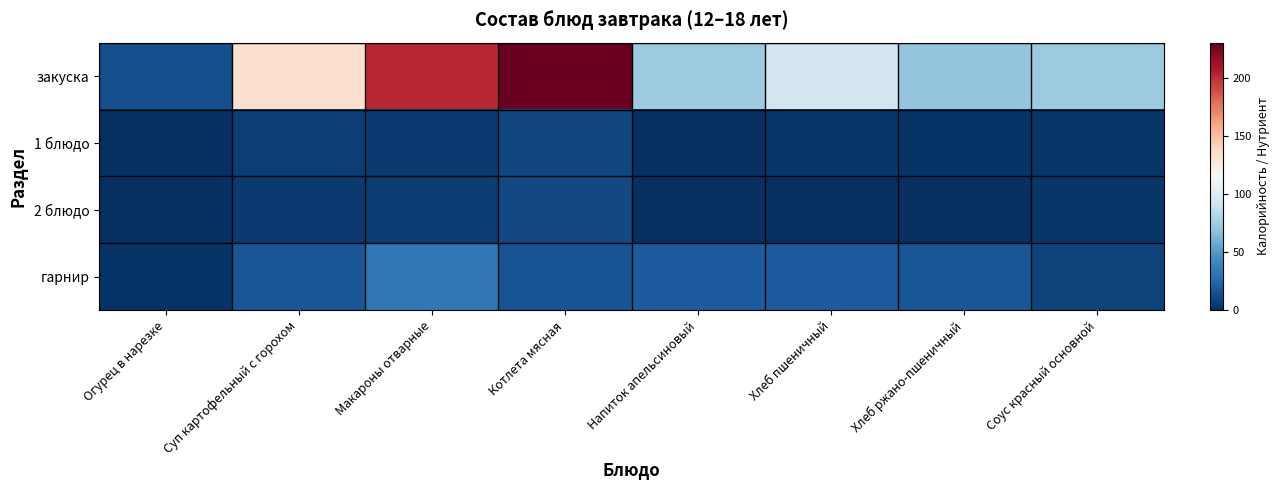

Reading right to left, what are all the values shown in this chart?

закуска: Соус красный основной=73.1	Хлеб ржано-пшеничный=70.0	Хлеб пшеничный=94.0	Напиток апельсиновый=73.1	Котлета мясная=228.8	Макароны отварные=202.0	Суп картофельный с горохом=133.0	Огурец в нарезке=14.1
1 блюдо: Соус красный основной=3.3	Хлеб ржано-пшеничный=2.4	Хлеб пшеничный=3.0	Напиток апельсиновый=0.1	Котлета мясная=10.5	Макароны отварные=5.3	Суп картофельный с горохом=6.6	Огурец в нарезке=0.8
2 блюдо: Соус красный основной=2.7	Хлеб ржано-пшеничный=0.0	Хлеб пшеничный=0.0	Напиток апельсиновый=0.0	Котлета мясная=11.6	Макароны отварные=5.5	Суп картофельный с горохом=4.6	Огурец в нарезке=0.1
гарнир: Соус красный основной=8.9	Хлеб ржано-пшеничный=17.0	Хлеб пшеничный=19.0	Напиток апельсиновый=18.9	Котлета мясная=15.7	Макароны отварные=32.7	Суп картофельный с горохом=16.2	Огурец в нарезке=2.5